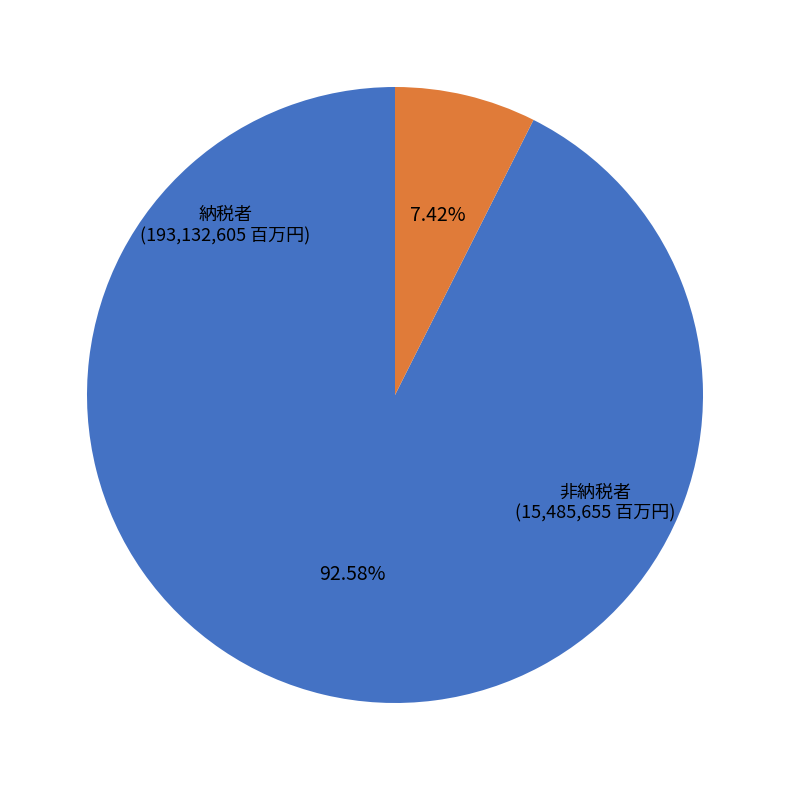

Rank the categories by value from highest to lowest.

納税者, 非納税者